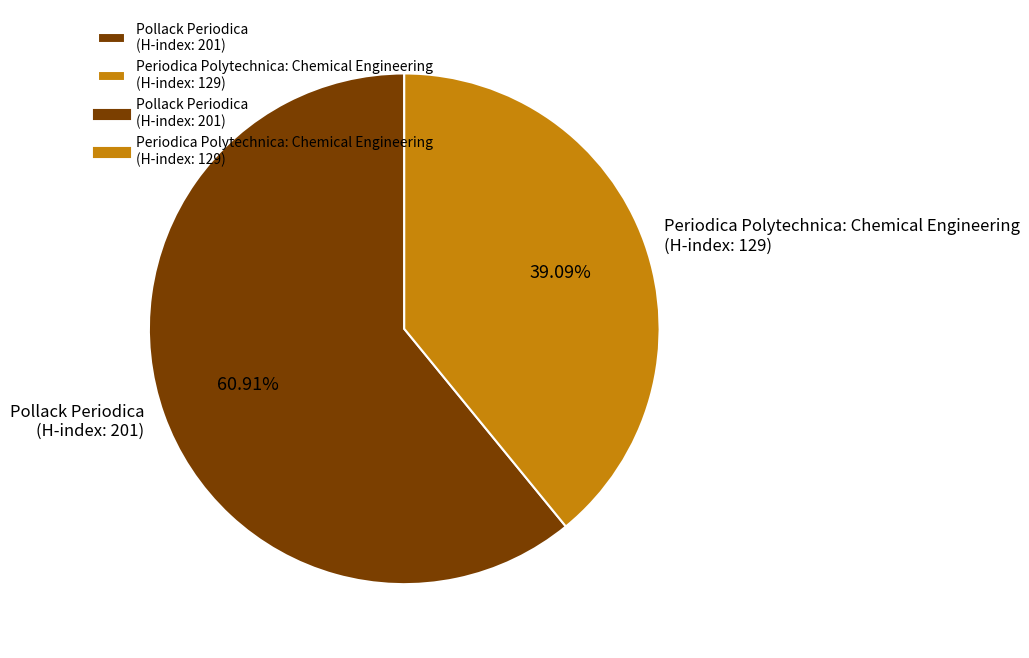

Which slice is the smallest?

Periodica Polytechnica: Chemical Engineering (H-index: 129)